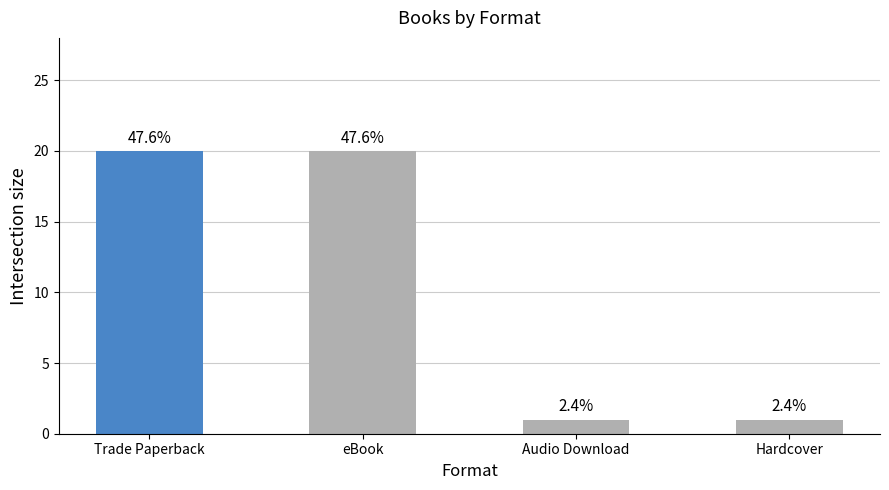

Are the bars horizontal?

No